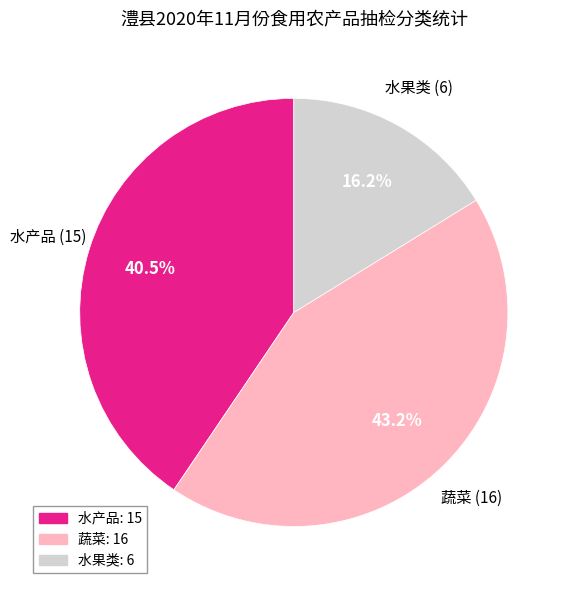

Approximately how many times larger is the value at 水产品 compared to 水果类?

2.5